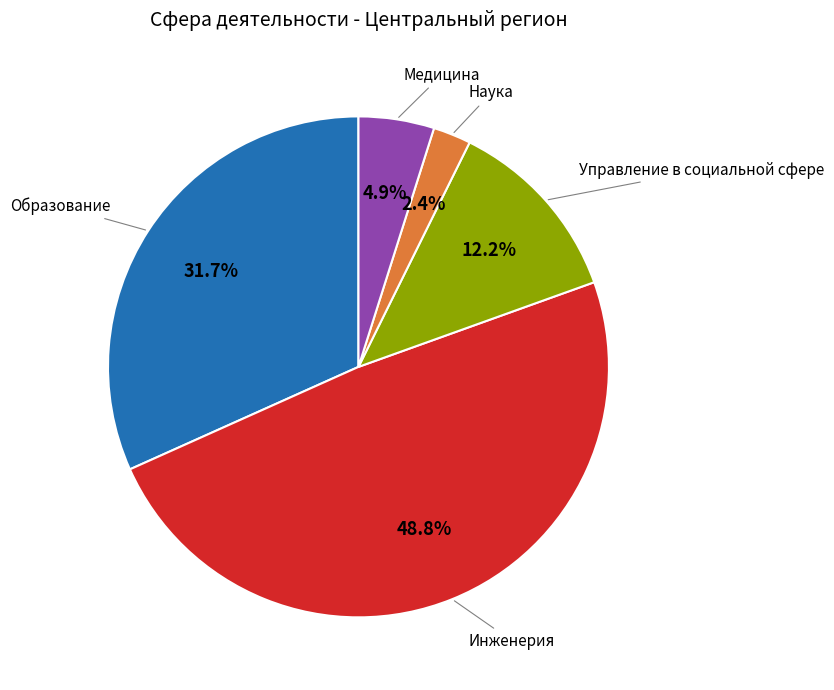

Does any single category account for the majority?

No